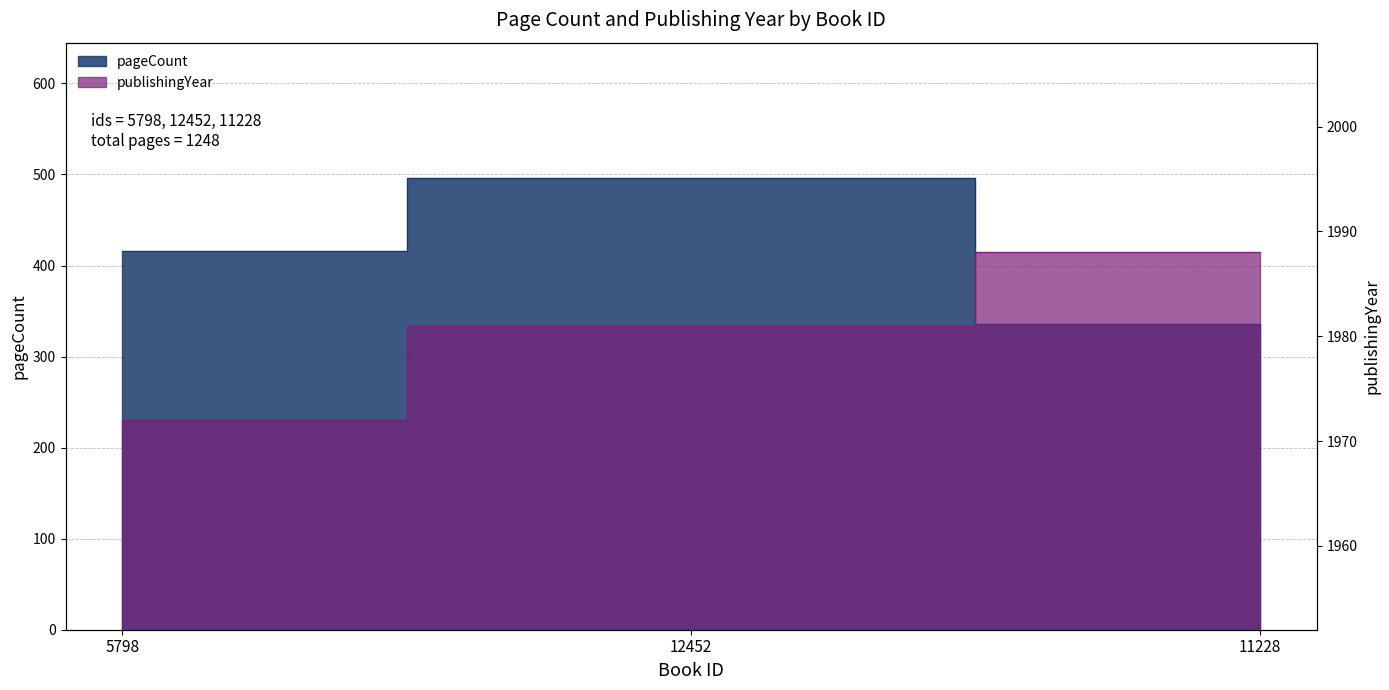

At which label is publishingYear closest to 1980?

12452